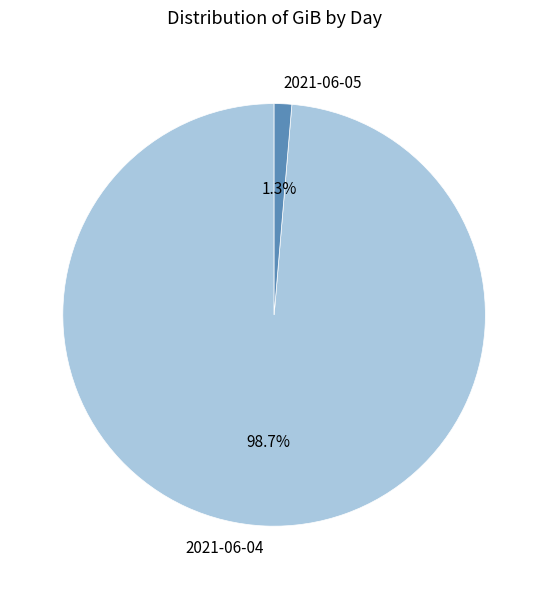

What percentage is the 2021-06-04 slice, to the nearest percent?

99%